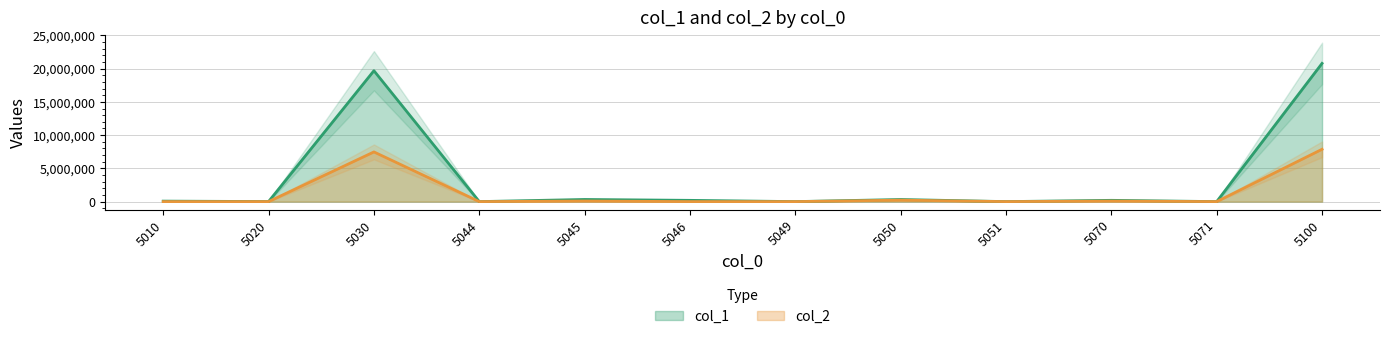

What is the difference between the highest and lowest values at 5049?

36